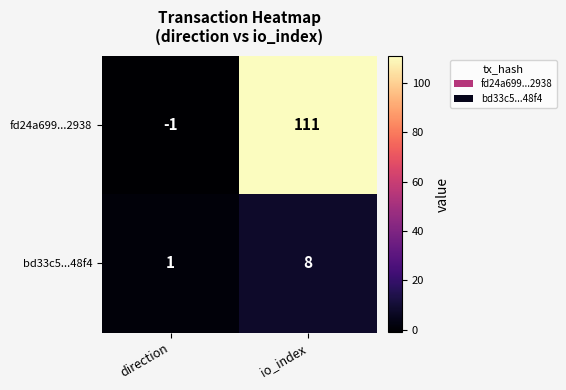

Which series changed the most between direction and io_index?

fd24a699...2938